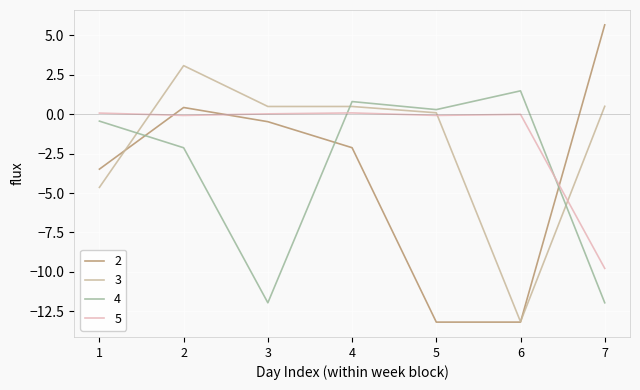

What is the maximum value shown in the chart?

5.7